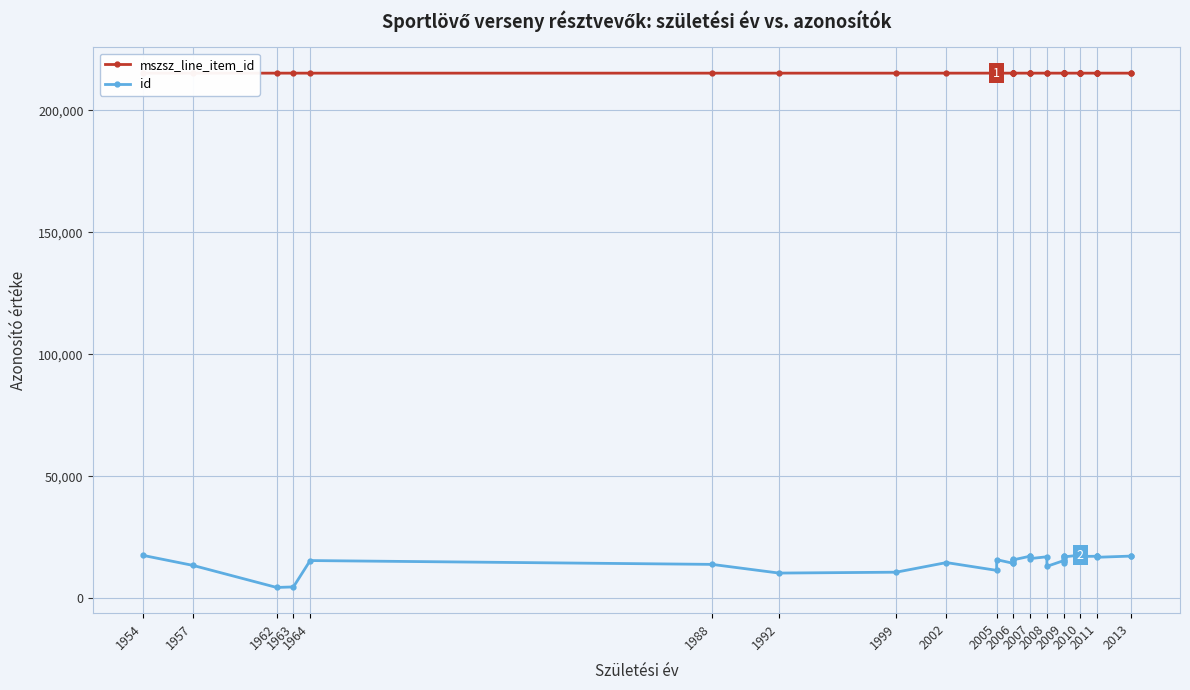

What is the label of the 30th point from the right?

2005